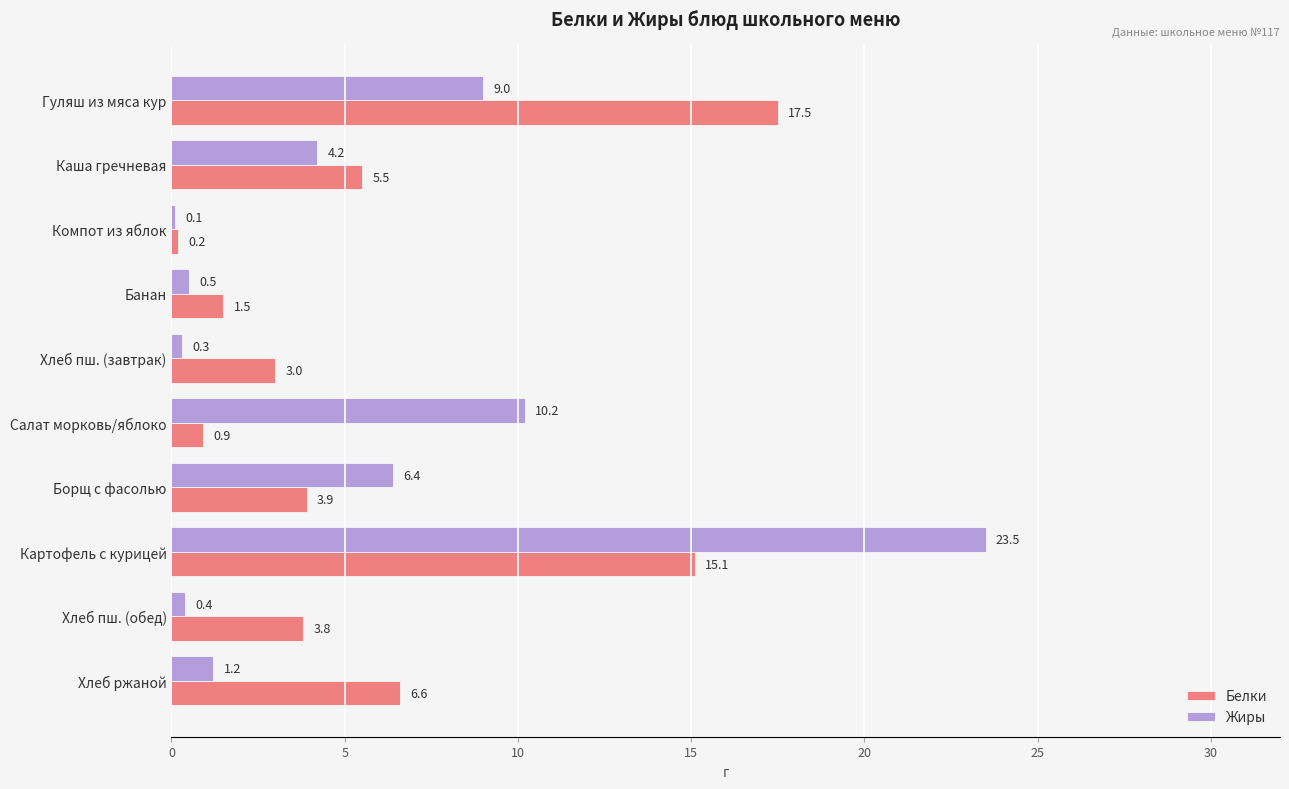

Which series has the largest total across all categories?

Белки